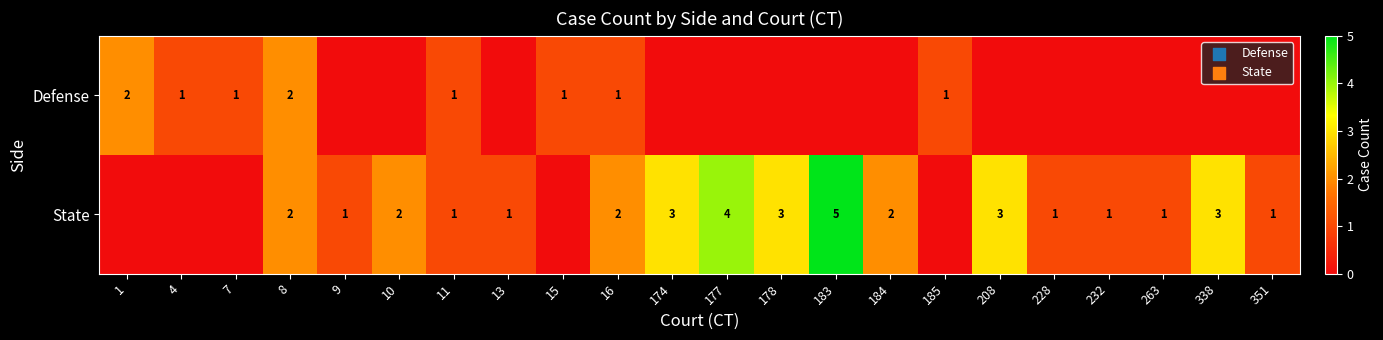

True or false: State has a value of 2 at 178.

False